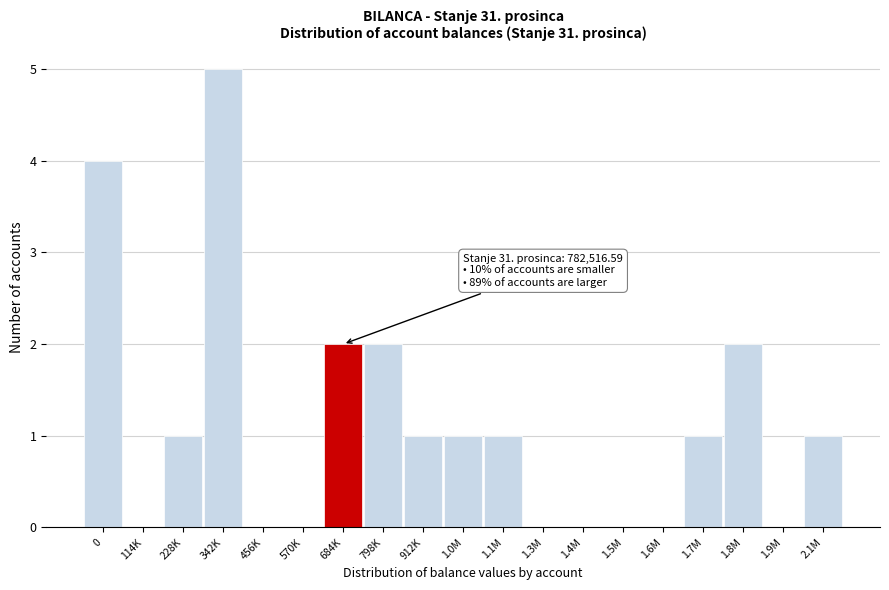

Reading left to right, transcribe all the data shown in this chart.

0=4	114K=0	228K=1	342K=5	456K=0	570K=0	684K=2	798K=2	912K=1	1.0M=1	1.1M=1	1.3M=0	1.4M=0	1.5M=0	1.6M=0	1.7M=1	1.8M=2	1.9M=0	2.1M=1